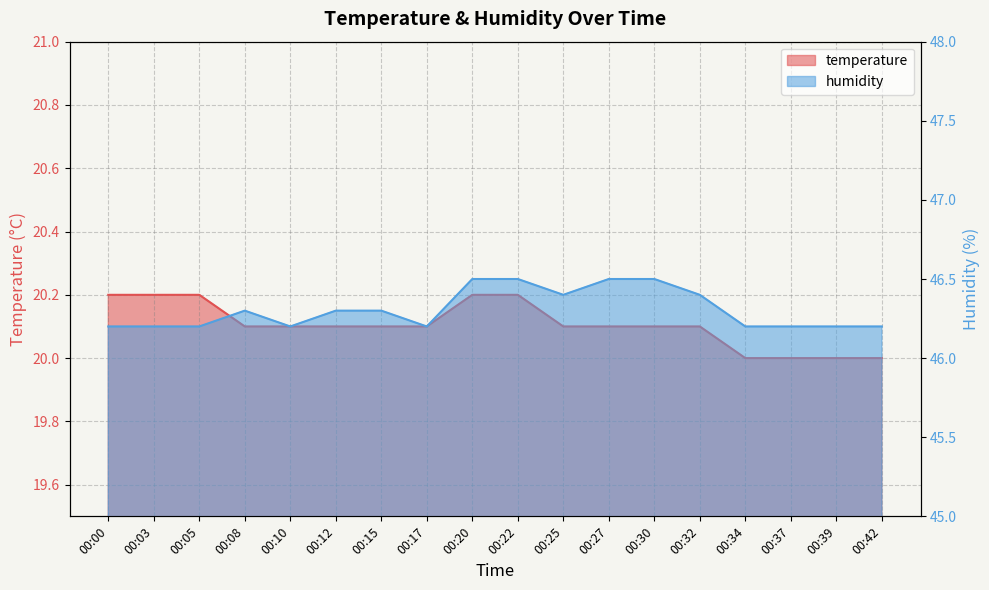

The humidity series shows 46.3 at 00:08. True or false?

True